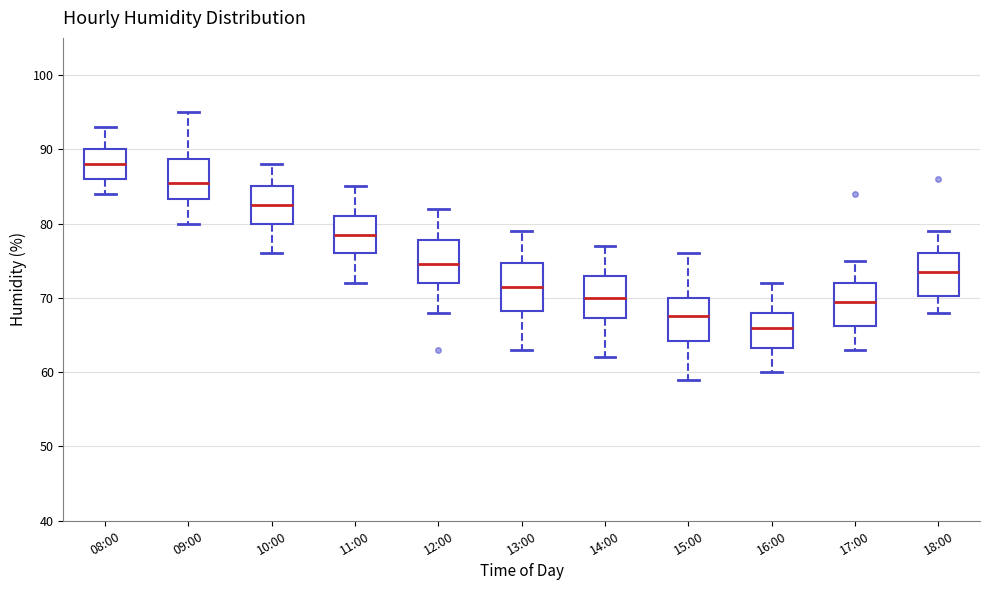

Reading left to right, transcribe this box plot: for each box, give where its median line is, the range the box spans, and where its two whiskers end, as read against the y-axis. The values are not printed on the chart, so give them approximately, as read against the axis.

08:00: median 88, box 86 to 90, whiskers 84 to 93
09:00: median 86, box 83 to 89, whiskers 80 to 95
10:00: median 83, box 80 to 85, whiskers 76 to 88
11:00: median 79, box 76 to 81, whiskers 72 to 85
12:00: median 75, box 72 to 78, whiskers 68 to 82
13:00: median 72, box 68 to 75, whiskers 63 to 79
14:00: median 70, box 67 to 73, whiskers 62 to 77
15:00: median 68, box 64 to 70, whiskers 59 to 76
16:00: median 66, box 63 to 68, whiskers 60 to 72
17:00: median 70, box 66 to 72, whiskers 63 to 75
18:00: median 74, box 70 to 76, whiskers 68 to 79